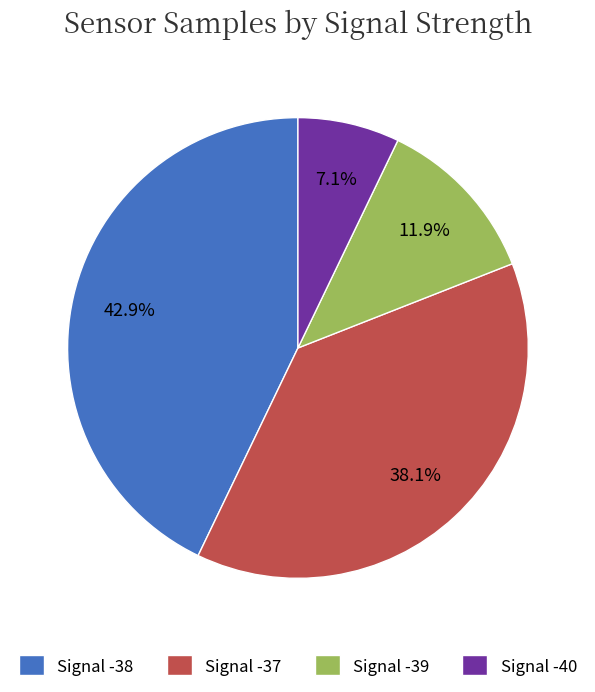

Which category has the biggest portion of the pie?

Signal -38